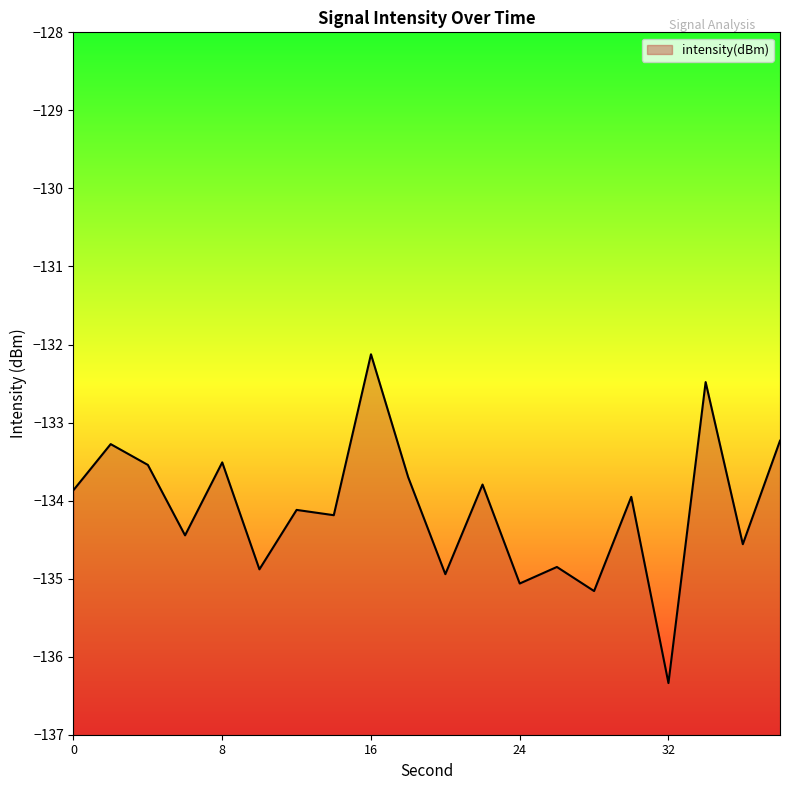

What is the difference between the values at 30 and 24?

1.1